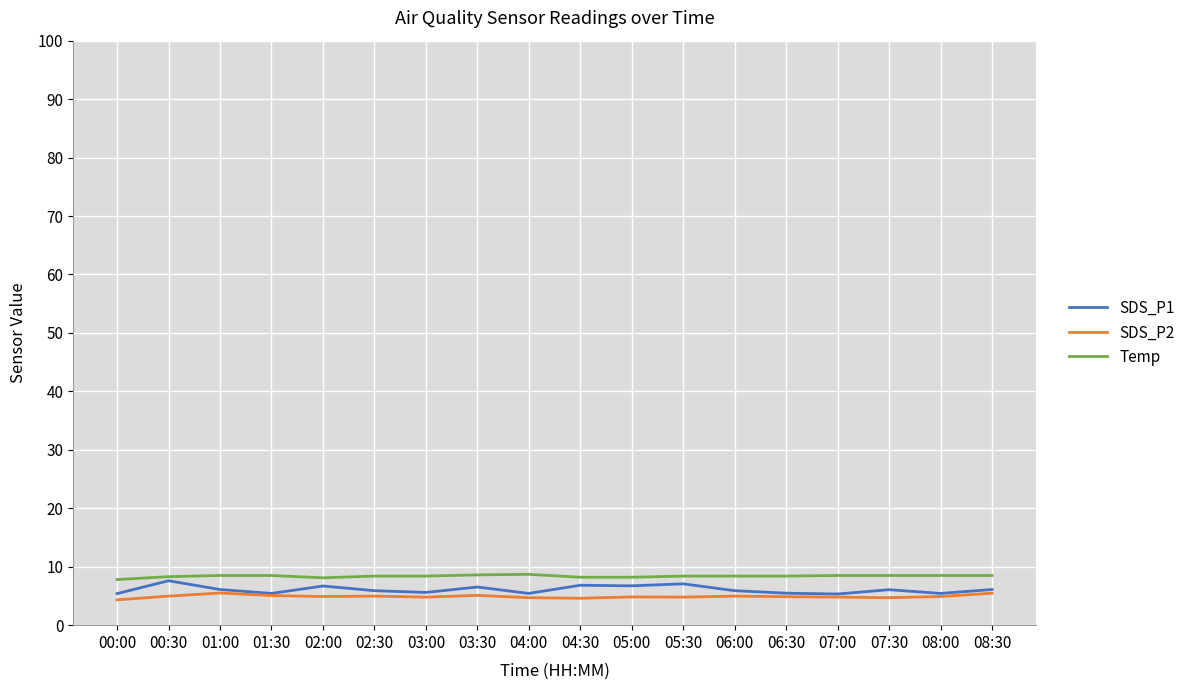

How many lines are shown in the chart?

3